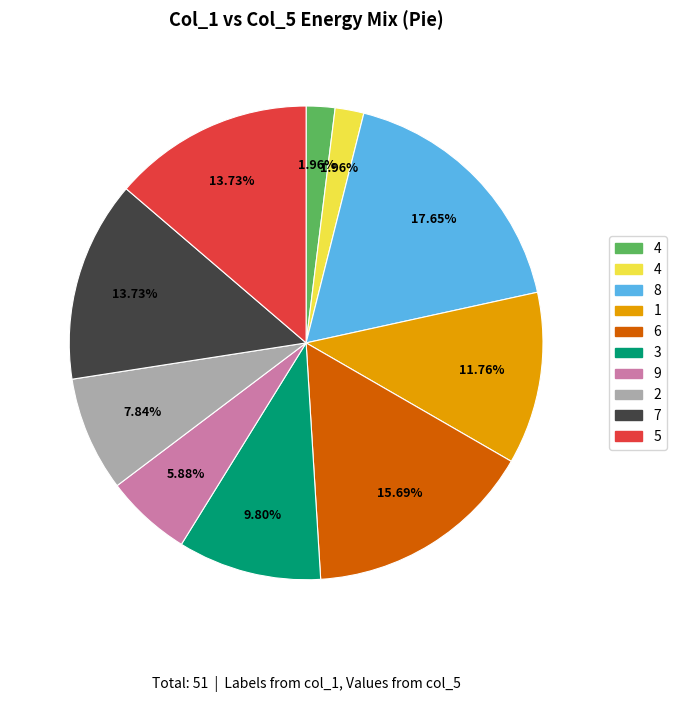

Is there a majority slice in this chart?

No